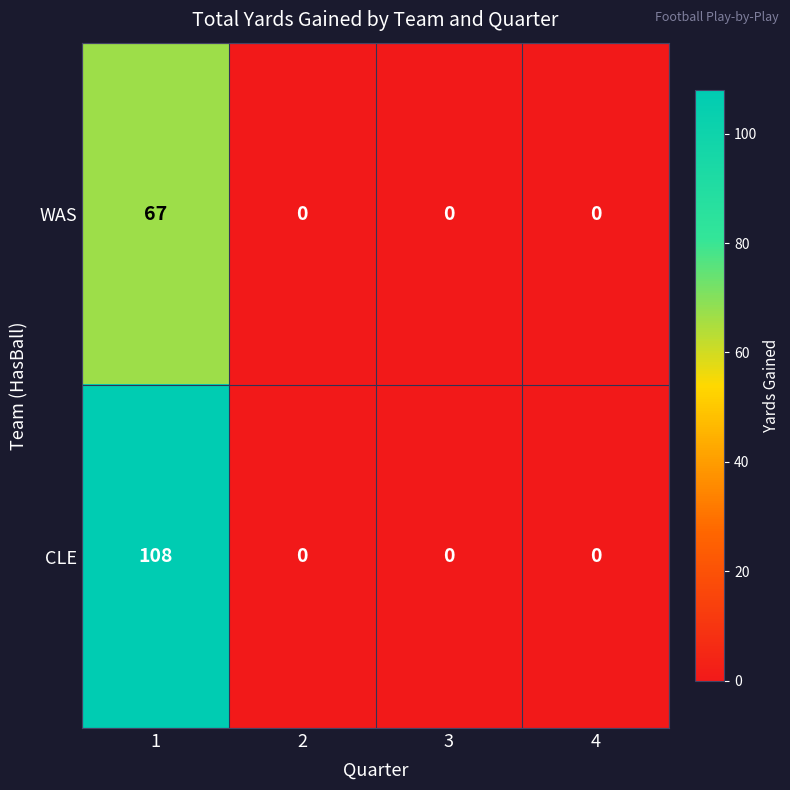

What is the sum of the CLE values at 1 and 2?

108